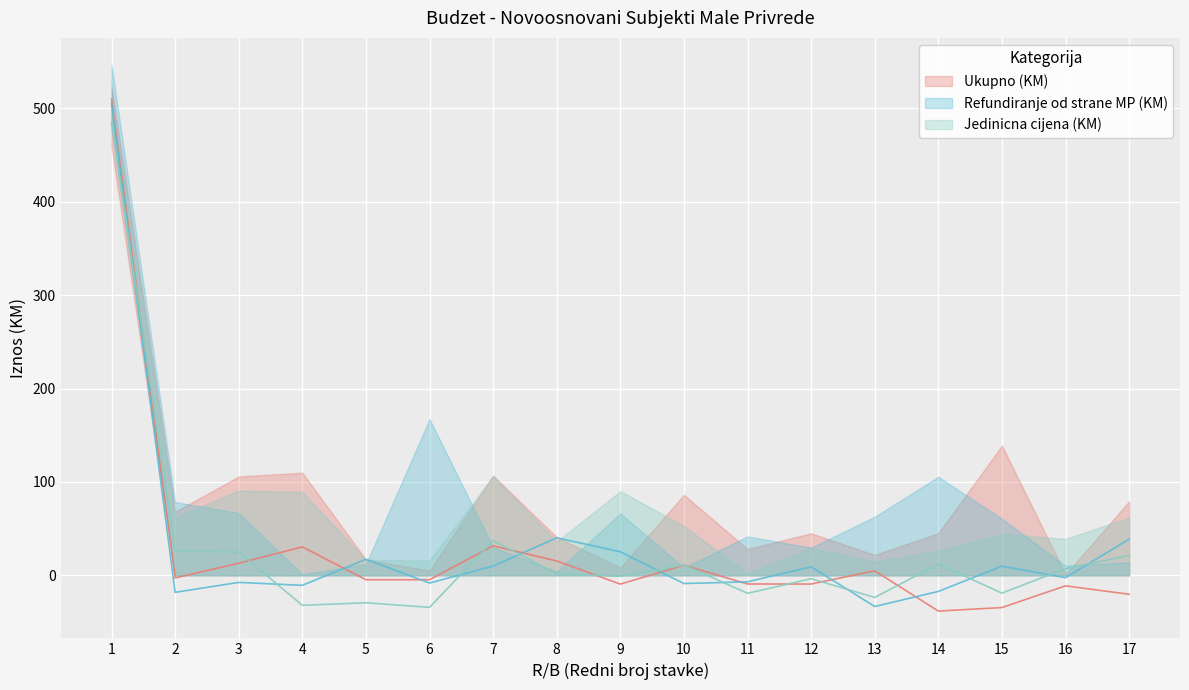

What is the sum of all Refundiranje od strane MP (KM) values?

541.9